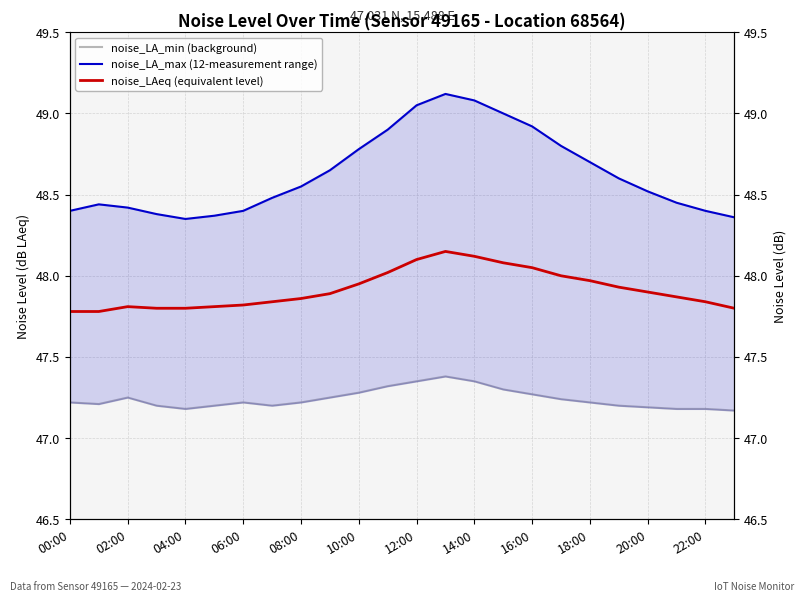

What is the value of the noise_LAeq (equivalent level) point at the 7th from the left?

47.8